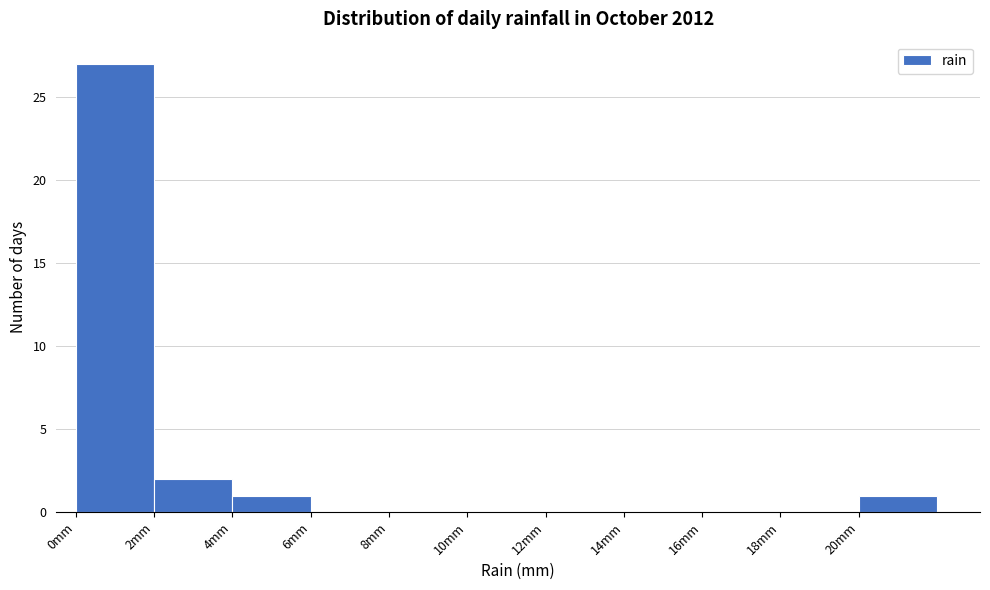

Over which range of the x-axis is the bar tallest?

0 to 2